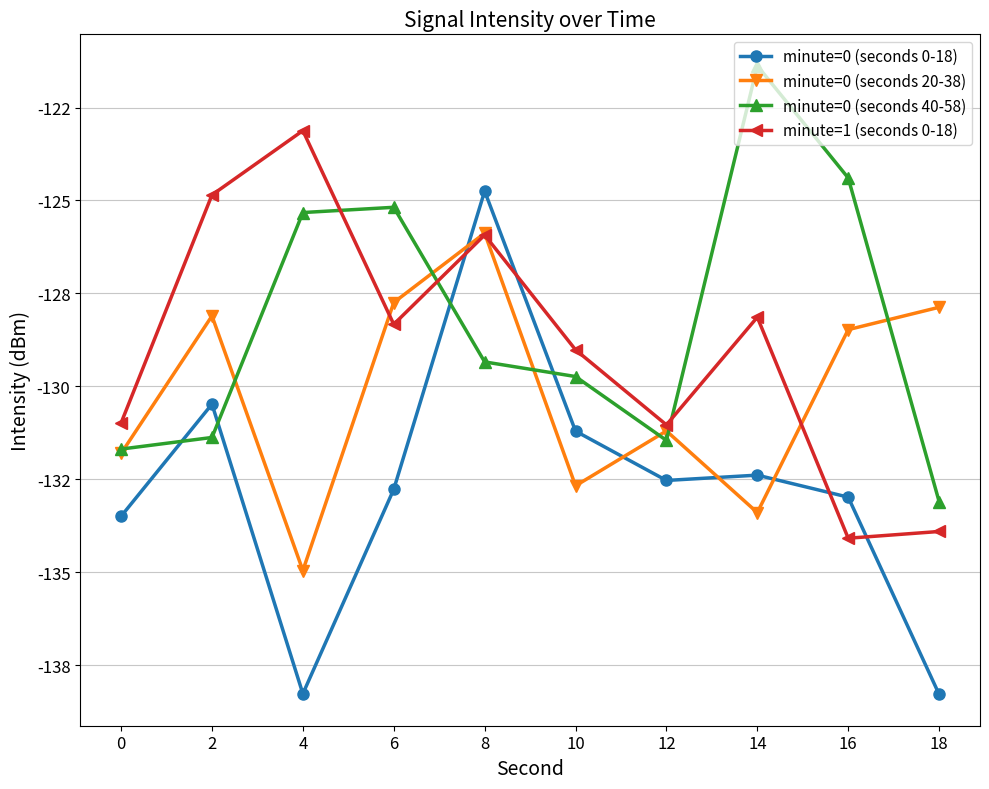

Between 2 and 8, which series saw the biggest shift?

minute=0 (seconds 0-18)